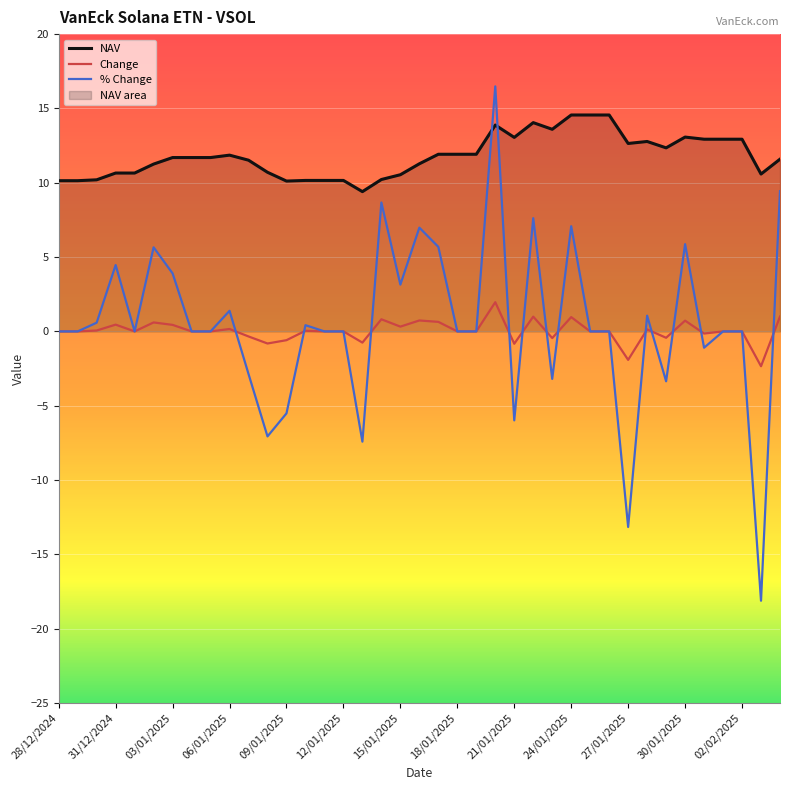

What is the minimum value shown in the chart?

-18.1